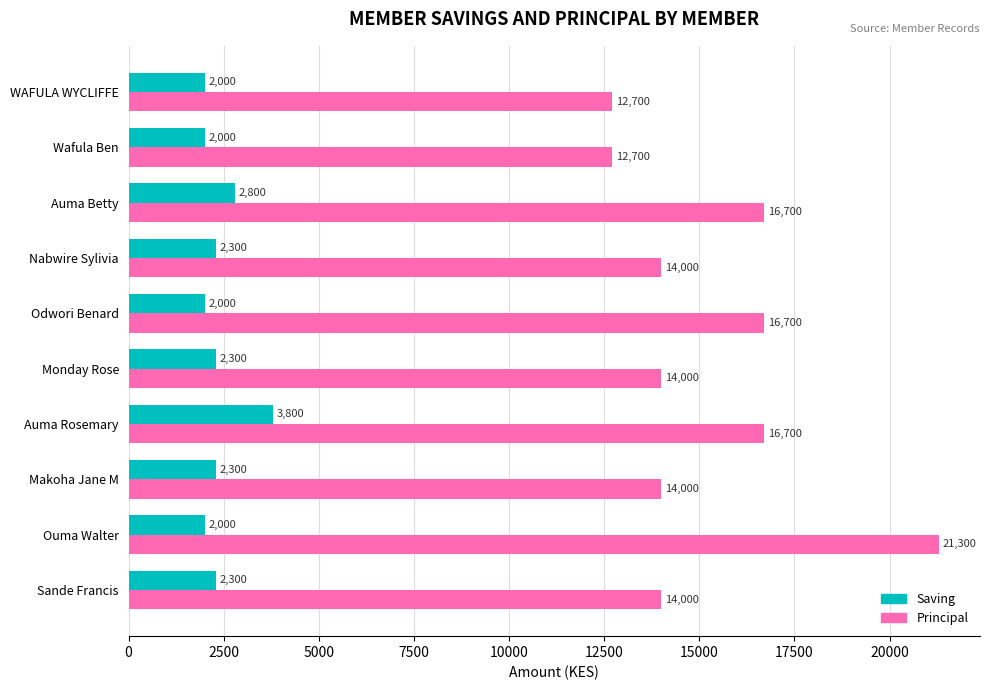

What is the difference between the maximum and second lowest values in the Principal series?

8600